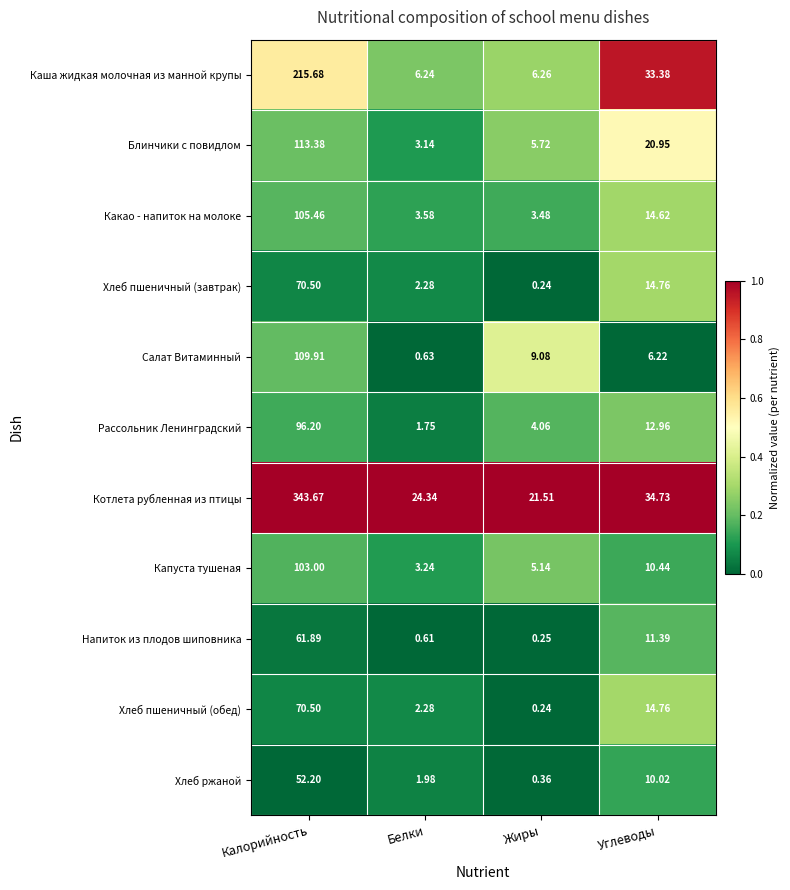

Which series has the largest range (max minus min)?

Котлета рубленная из птицы